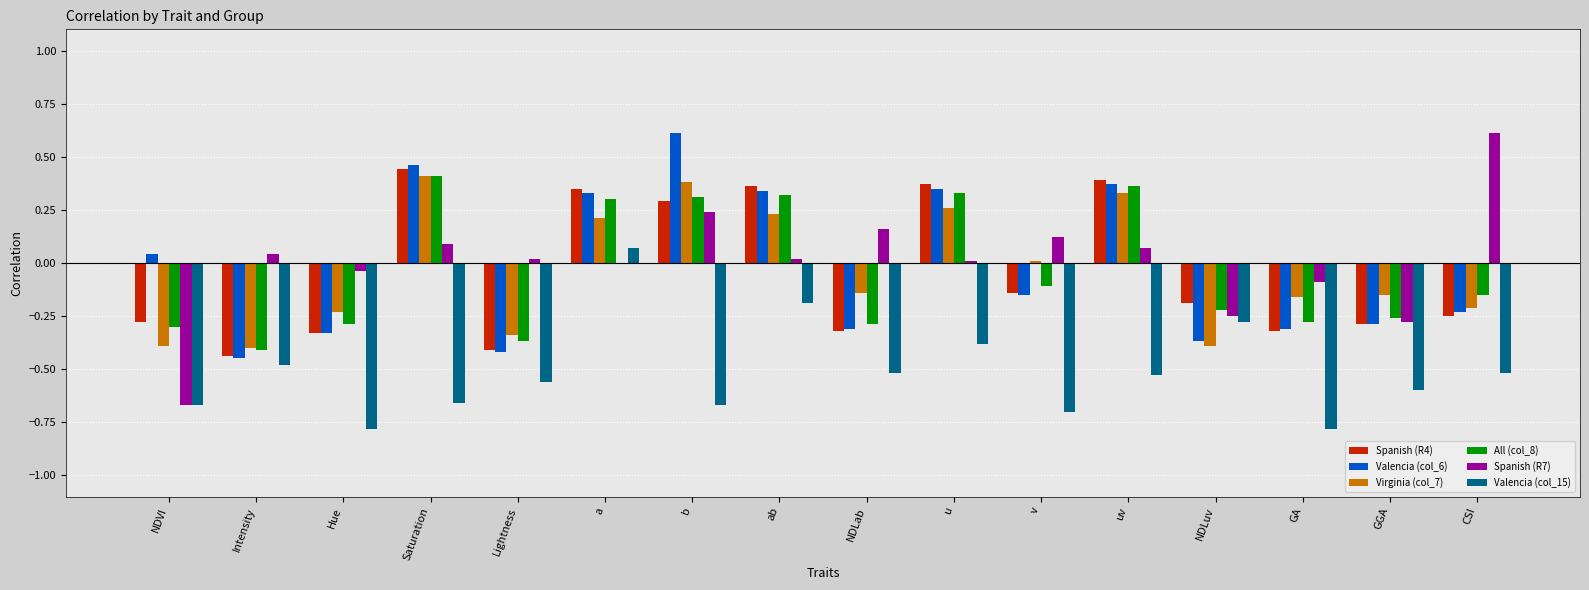

The value of Valencia (col_15) at a is 0.1. True or false?

True